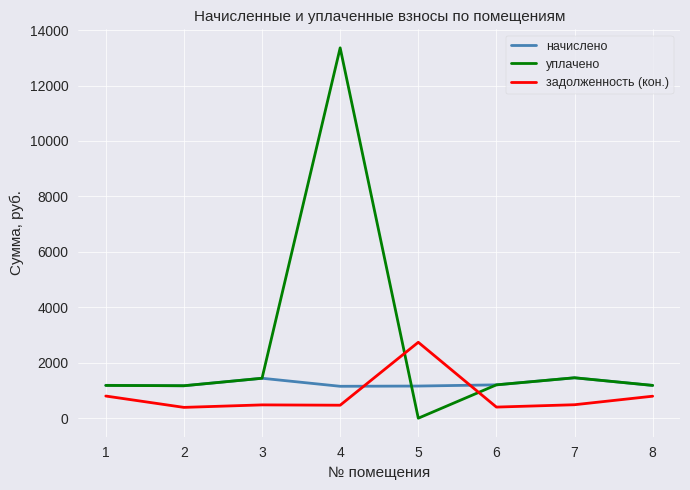

The value of начислено at 8 is 1181.5. True or false?

True